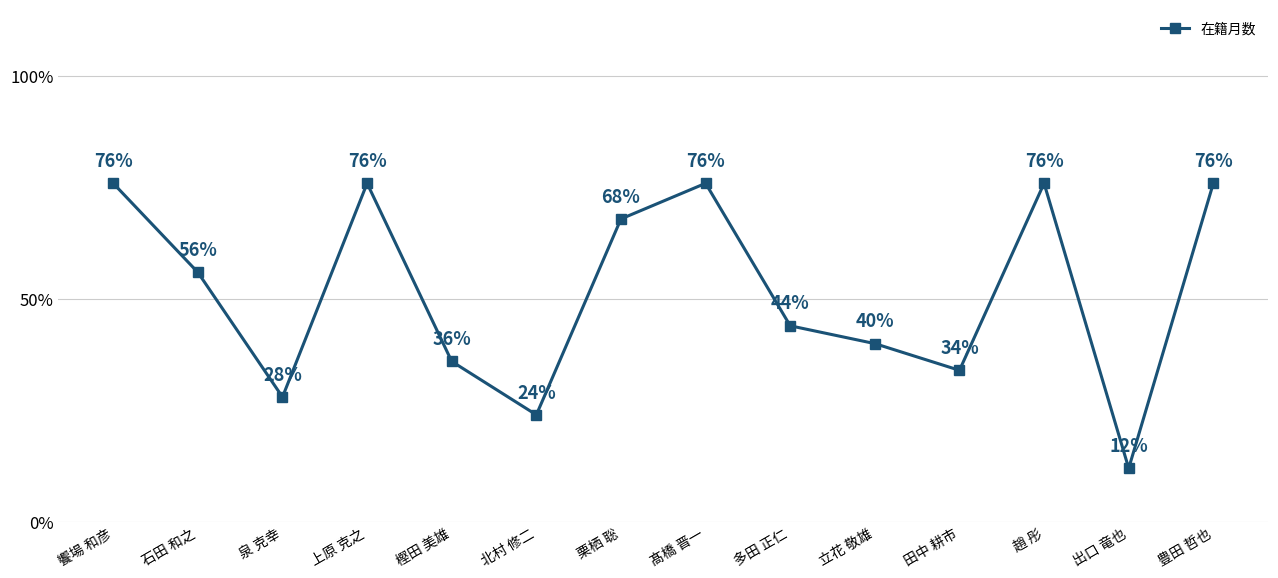

What is the difference between the maximum and minimum values?

0.6